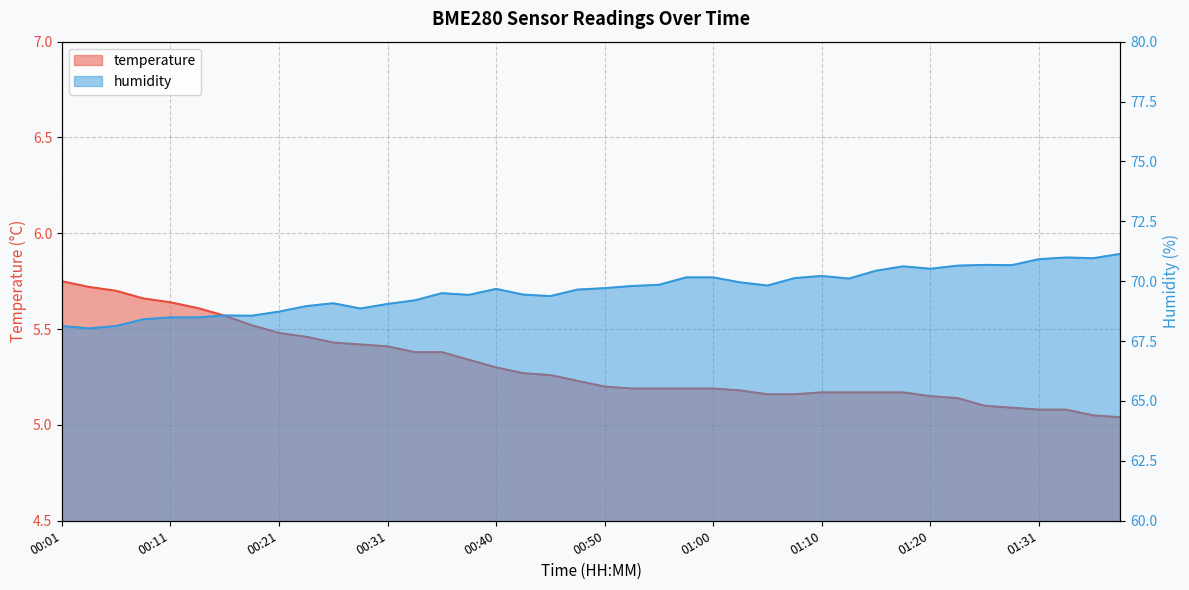

At which label is temperature closest to 5?

01:38